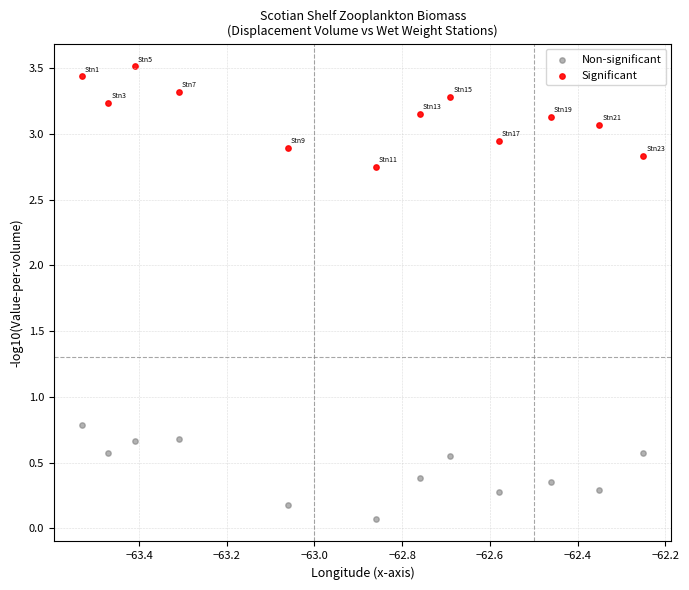

Across all data points, what is the range of Y values (max minus min)?

3.4